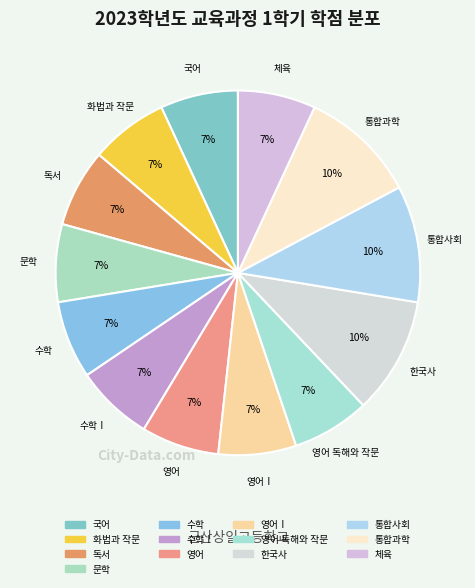

How many slices are in this pie chart?

13